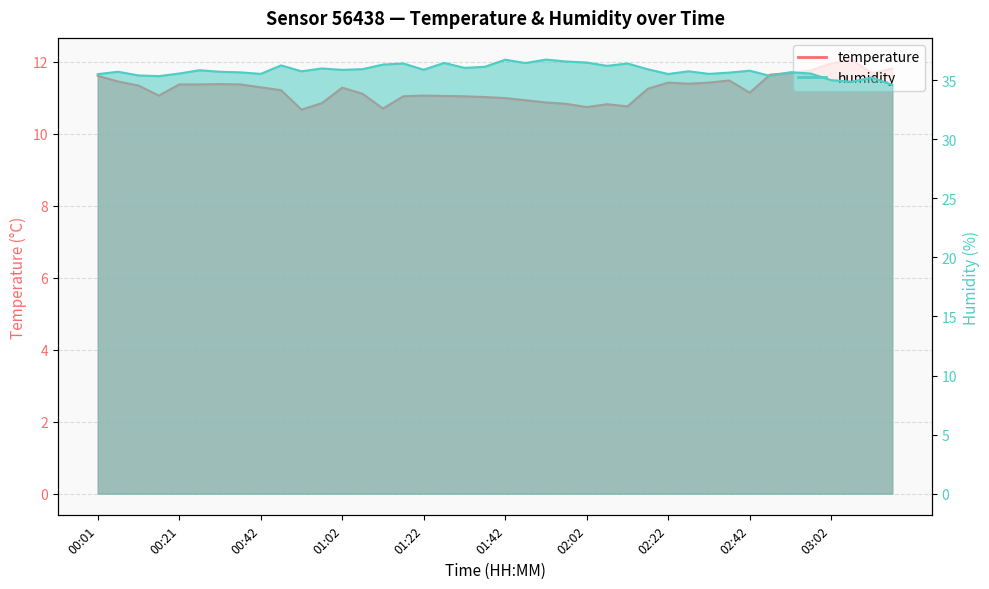

Reading left to right, transcribe all the data shown in this chart.

temperature: 00:01=11.6	00:06=11.4	00:11=11.3	00:16=11.1	00:21=11.4	00:27=11.4	00:32=11.4	00:37=11.4	00:42=11.3	00:47=11.2	00:52=10.7	00:57=10.8	01:02=11.3	01:07=11.1	01:12=10.7	01:17=11.0	01:22=11.1	01:27=11.1	01:32=11.0	01:37=11.0	01:42=11.0	01:47=10.9	01:52=10.9	01:57=10.8	02:02=10.7	02:07=10.8	02:12=10.8	02:17=11.2	02:22=11.4	02:27=11.4	02:32=11.4	02:37=11.5	02:42=11.1	02:47=11.6	02:52=11.7	02:57=11.8	03:02=11.9	03:07=12.1	03:12=11.7	03:17=11.8
humidity: 00:01=35.5	00:06=35.7	00:11=35.4	00:16=35.3	00:21=35.6	00:27=35.8	00:32=35.7	00:37=35.7	00:42=35.5	00:47=36.2	00:52=35.8	00:57=36.0	01:02=35.9	01:07=35.9	01:12=36.3	01:17=36.4	01:22=35.9	01:27=36.5	01:32=36.0	01:37=36.1	01:42=36.7	01:47=36.5	01:52=36.7	01:57=36.6	02:02=36.5	02:07=36.2	02:12=36.4	02:17=35.9	02:22=35.5	02:27=35.8	02:32=35.5	02:37=35.6	02:42=35.8	02:47=35.4	02:52=35.7	02:57=35.6	03:02=35.0	03:07=34.9	03:12=35.2	03:17=34.6